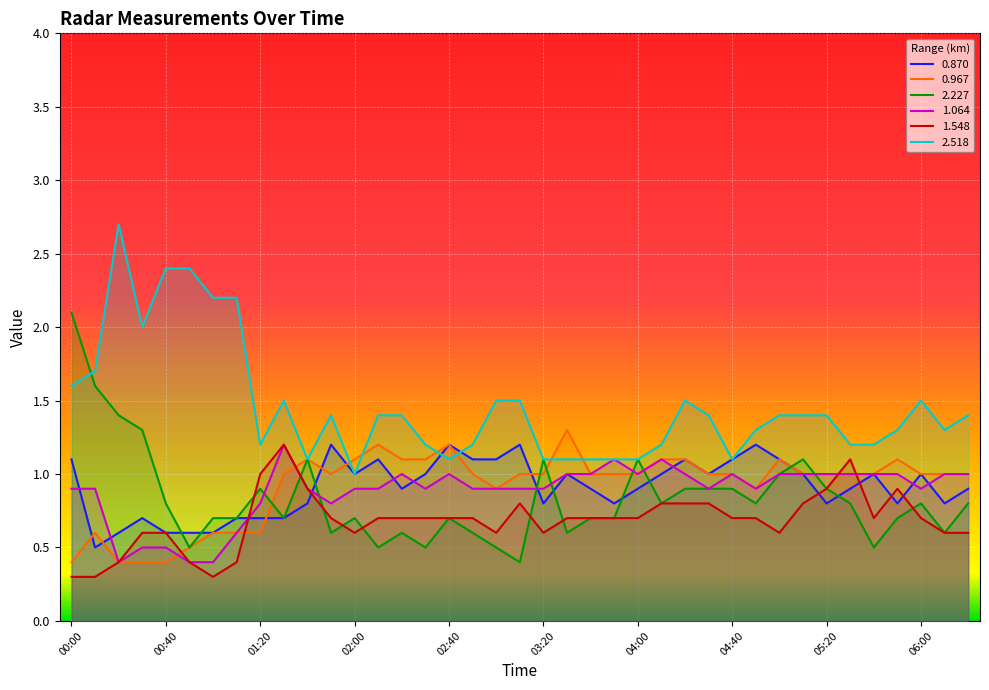

Between which two adjacent categories do 2.227 and 0.967 first intersect?

01:20 and 01:30